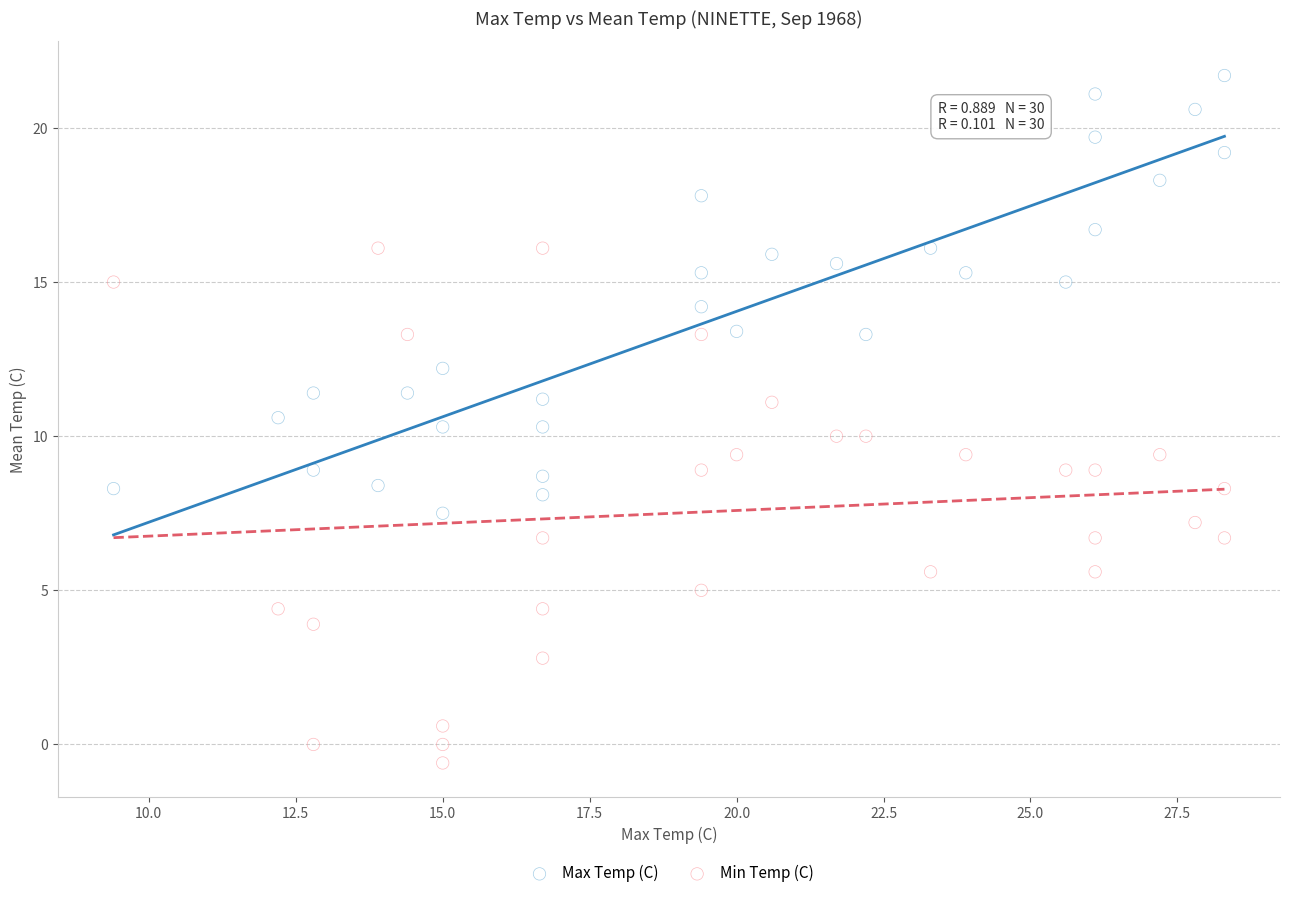

Which series has the widest spread of Y values?

Min Temp (C)